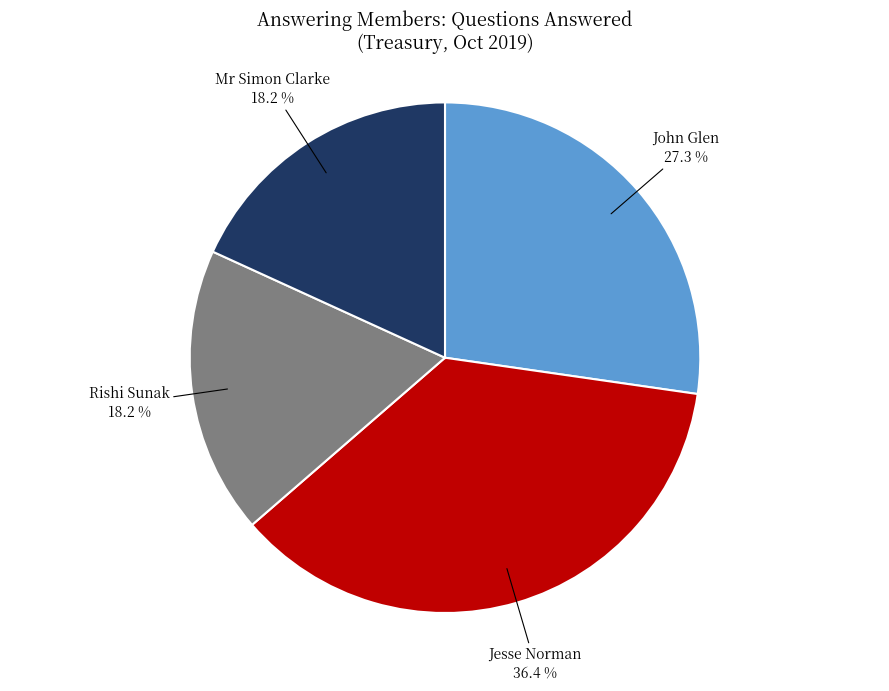

How many segments does this pie chart have?

4